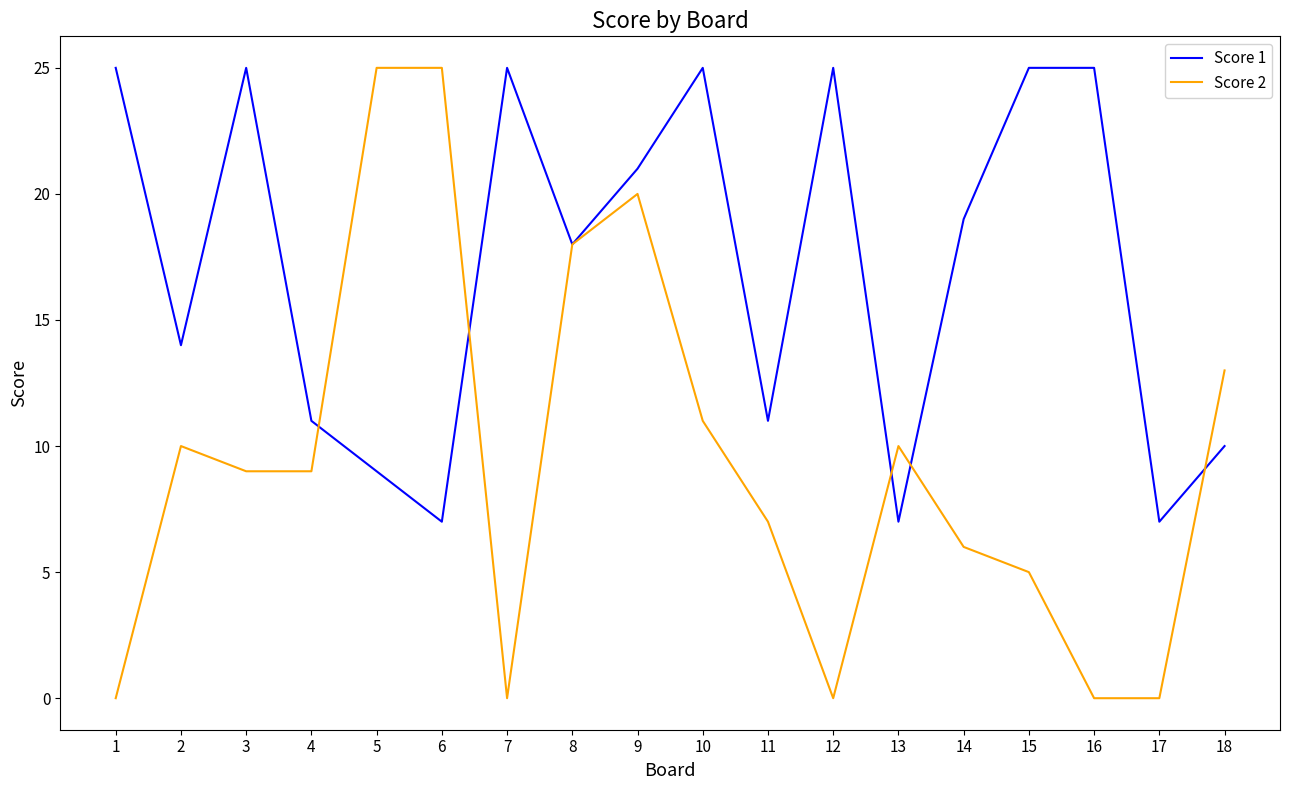

Rank the series by their average value, from lowest to highest.

Score 2, Score 1